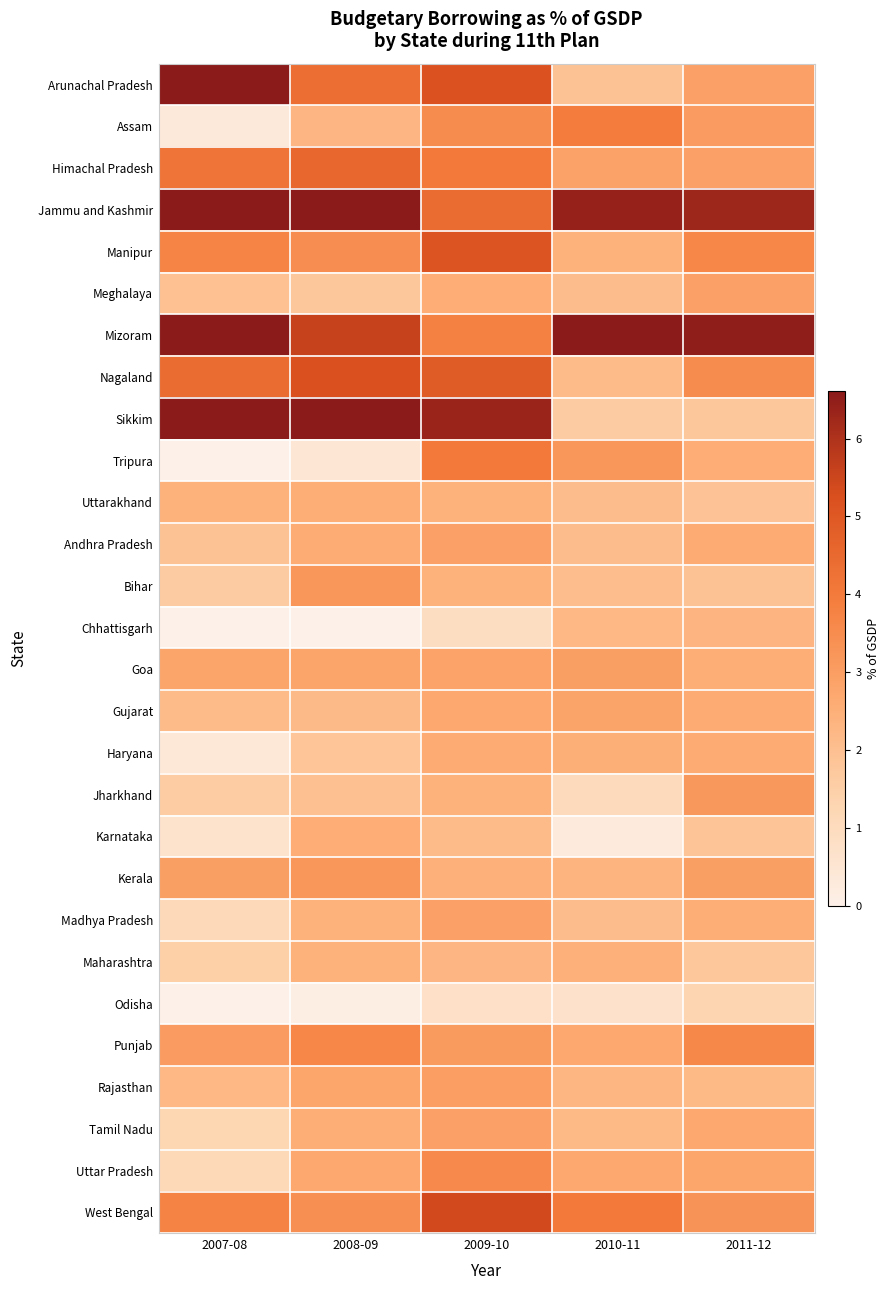

At which category is the sum across all series the highest?

2009-10